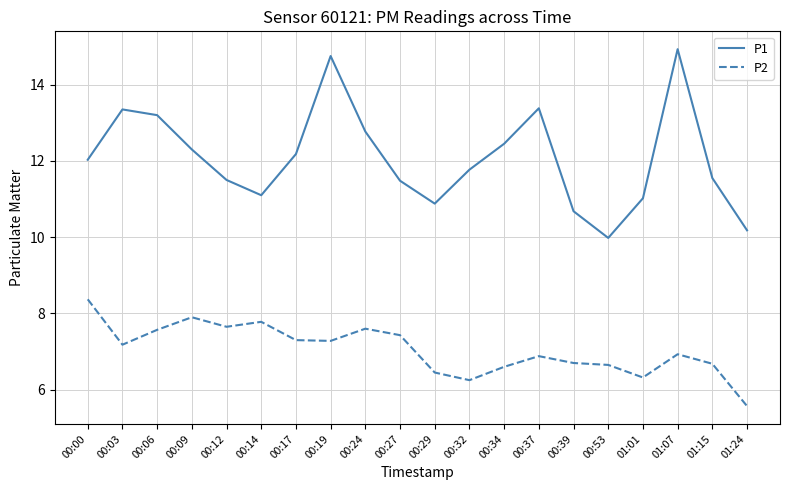

What is the average value of the P2 series?

7.1